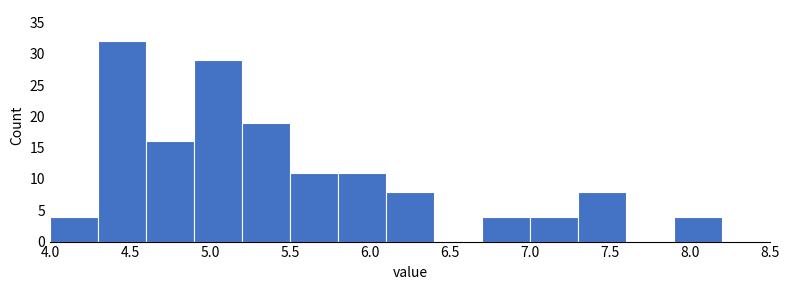

Reading left to right, list every bar in this chart as the range it spans on the x-axis followed by its height. The values are not printed on the chart, so give them approximately, as read against the axis.

4.0 to 4.3: 4
4.3 to 4.6: 32
4.6 to 4.9: 16
4.9 to 5.2: 29
5.2 to 5.5: 19
5.5 to 5.8: 11
5.8 to 6.1: 11
6.1 to 6.4: 8
6.4 to 6.7: 0
6.7 to 7.0: 4
7.0 to 7.3: 4
7.3 to 7.6: 8
7.6 to 7.9: 0
7.9 to 8.2: 4
8.2 to 8.5: 0